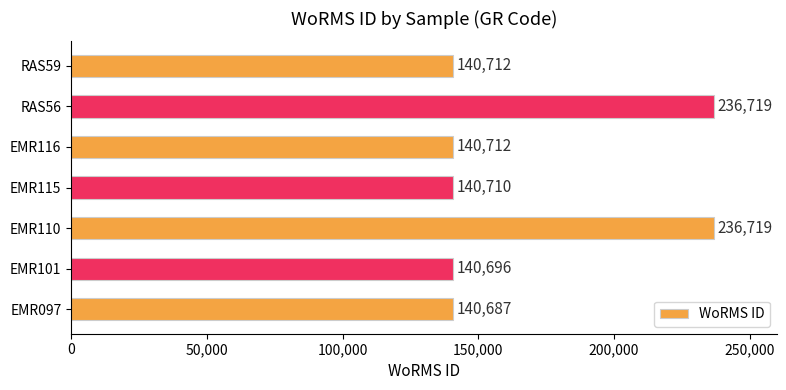

Read the value at EMR110, to the nearest 10.

236720